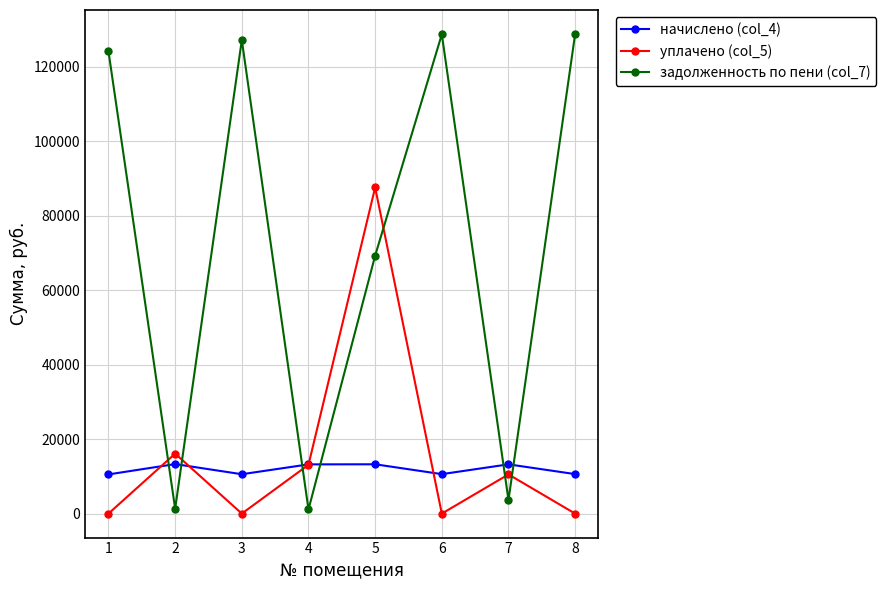

Which series changed the most between 3 and 7?

задолженность по пени (col_7)